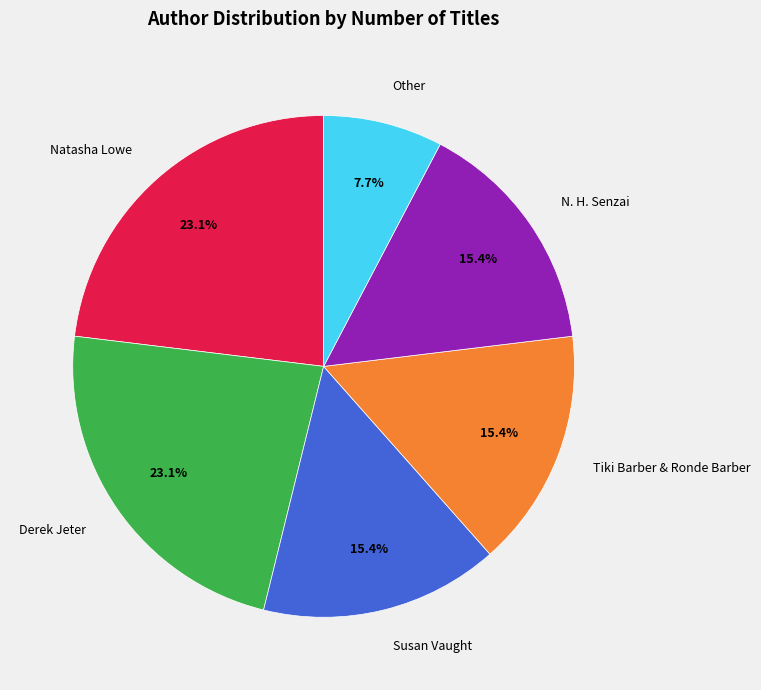

How much of the chart is everything except Other?

92.3%